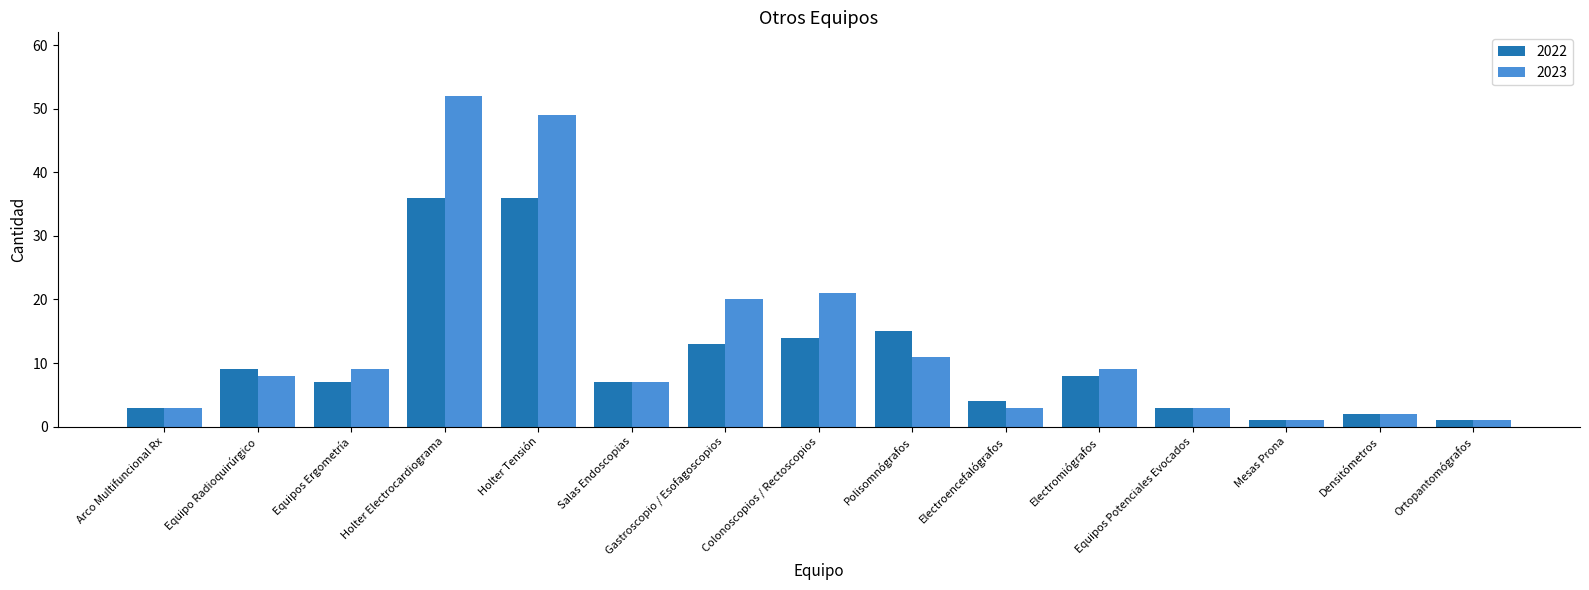

What is the sum of all 2023 values?

199